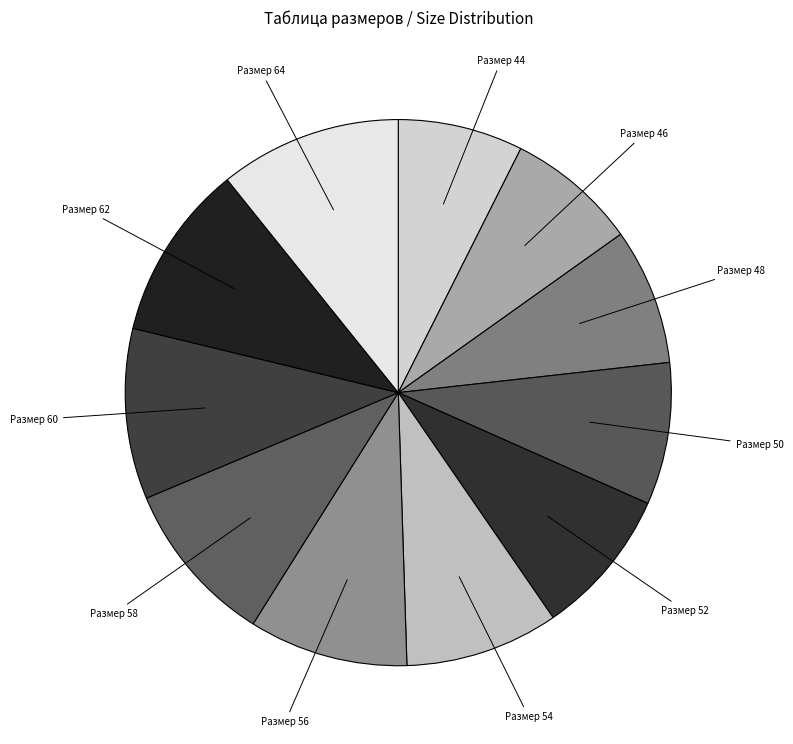

How many slices are in this pie chart?

11